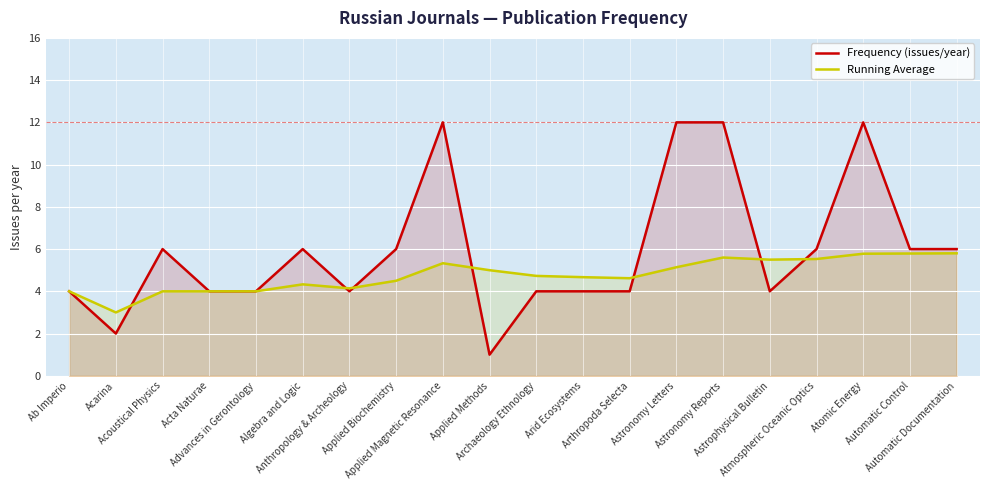

At how many categories does at least one series exceed 3?

19